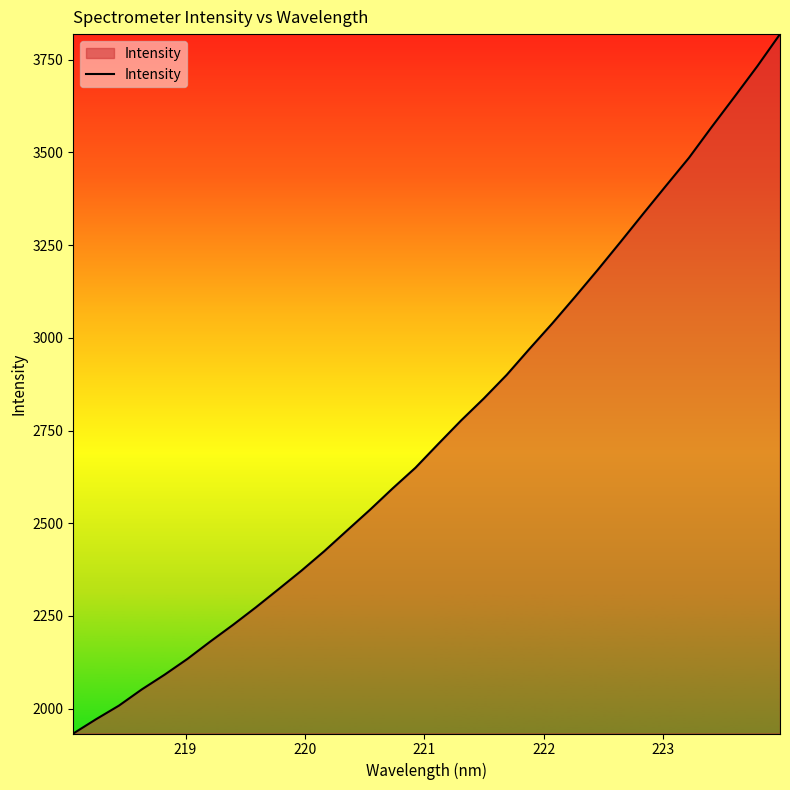

What is the difference between the maximum and minimum values?

1885.9